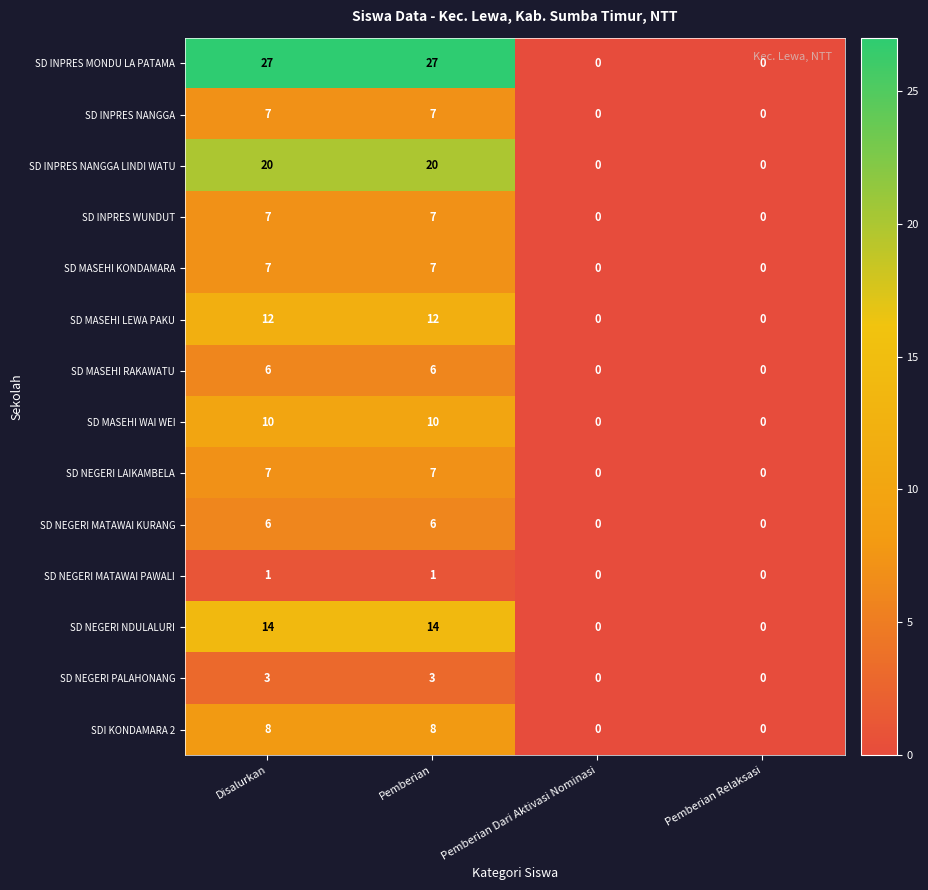

How many SD MASEHI WAI WEI values are between 0 and 10?

4